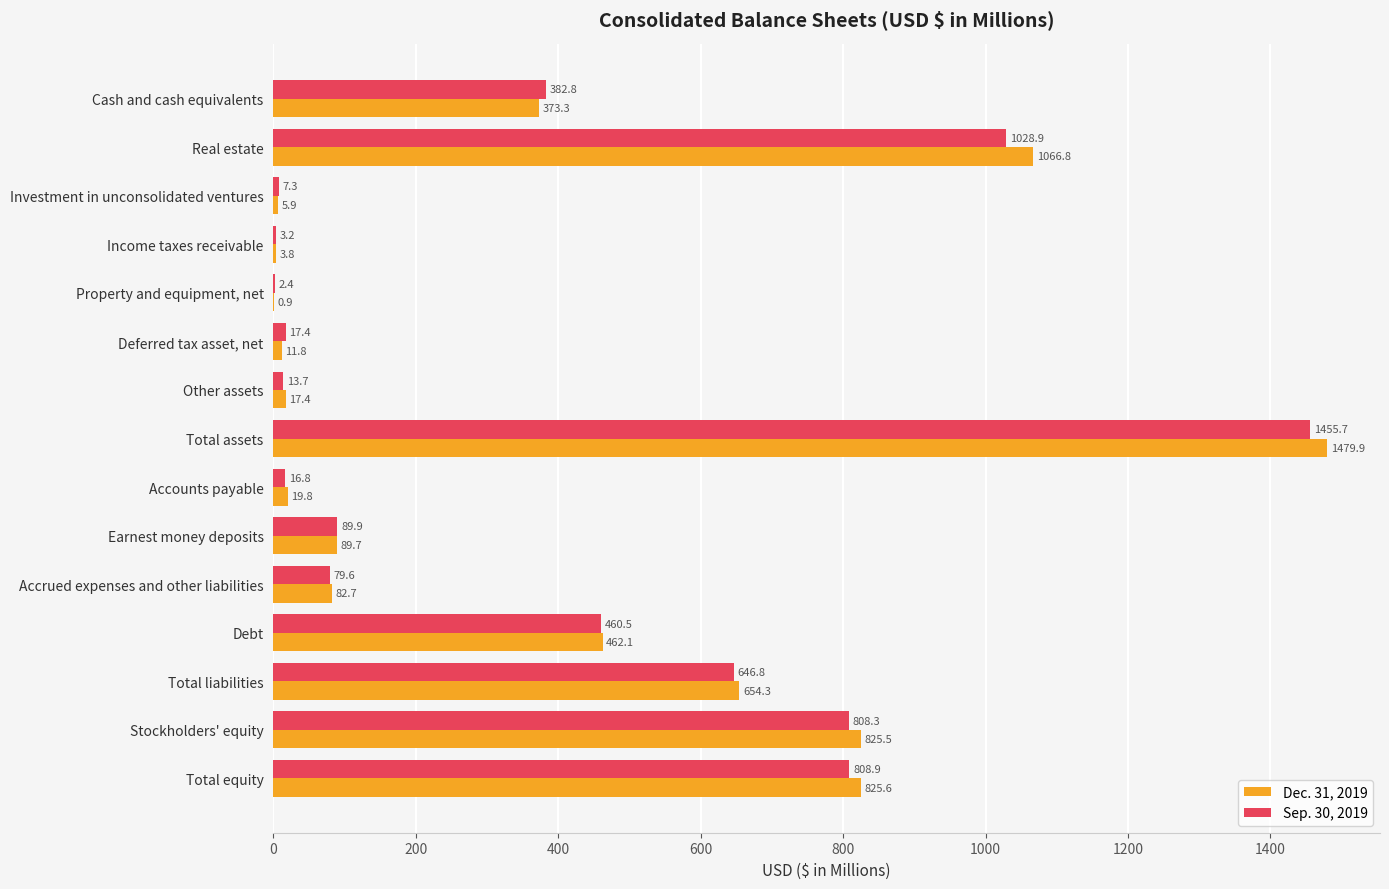

Is it true that Sep. 30, 2019 equals 808.9 at Total equity?

True